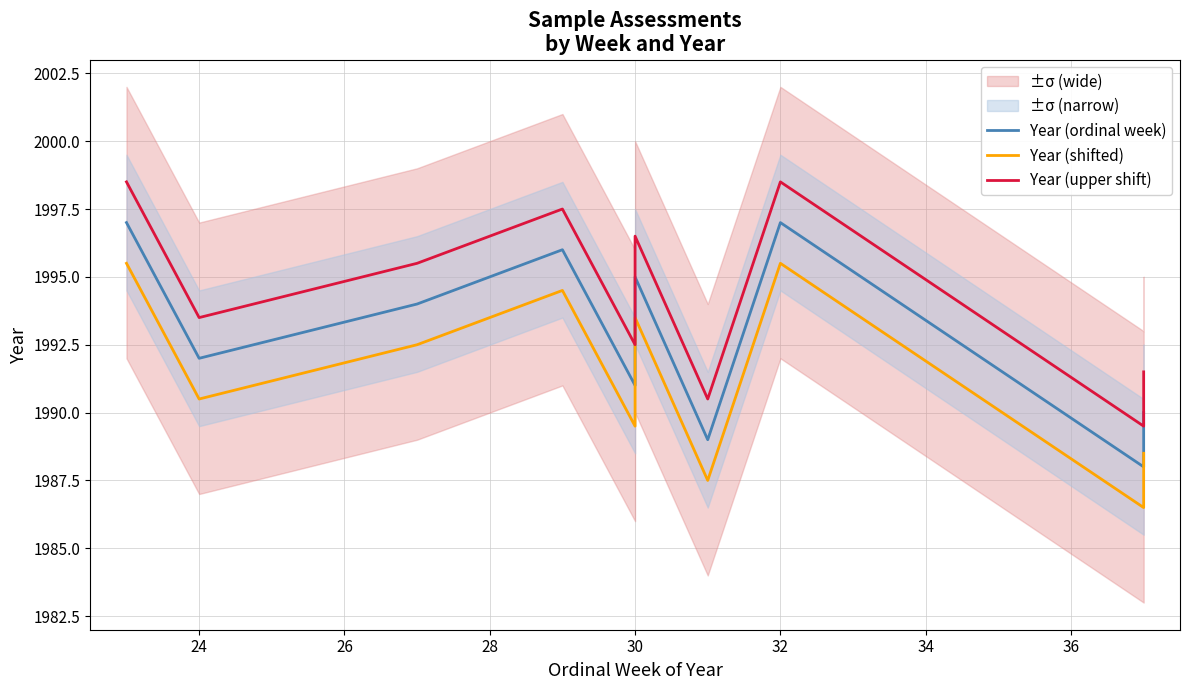

Count the Year (ordinal week) values in the range 1990 to 1996.

6